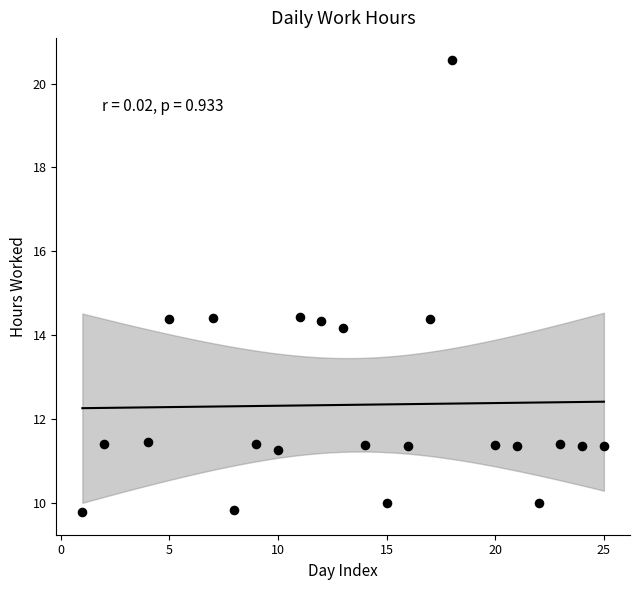

What is the range of X values (max minus min)?

24.0